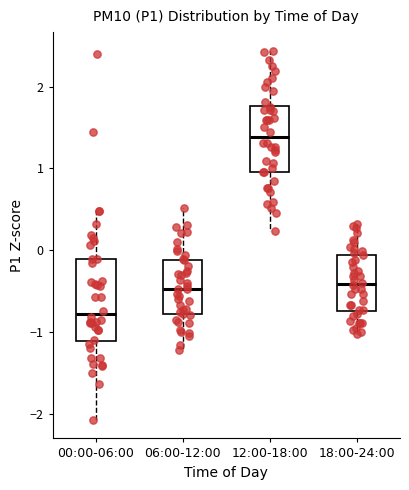

Where does the lower whisker of the box for 12:00-18:00 end on the y-axis? The values are not printed on the chart, so give them approximately, as read against the axis.

0.2